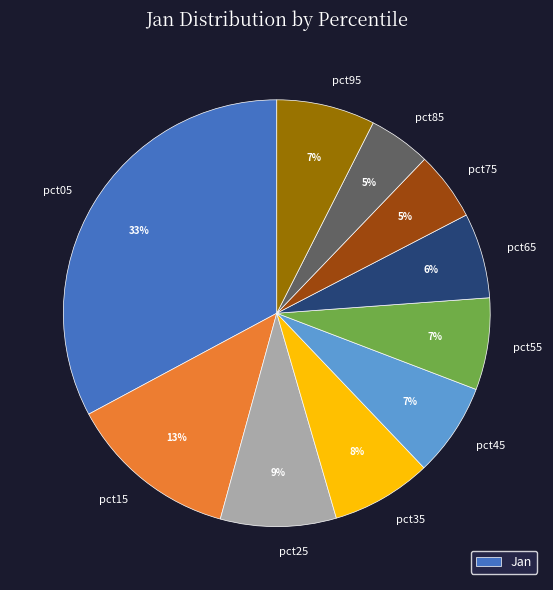

Is there any slice that represents more than half of the pie?

No